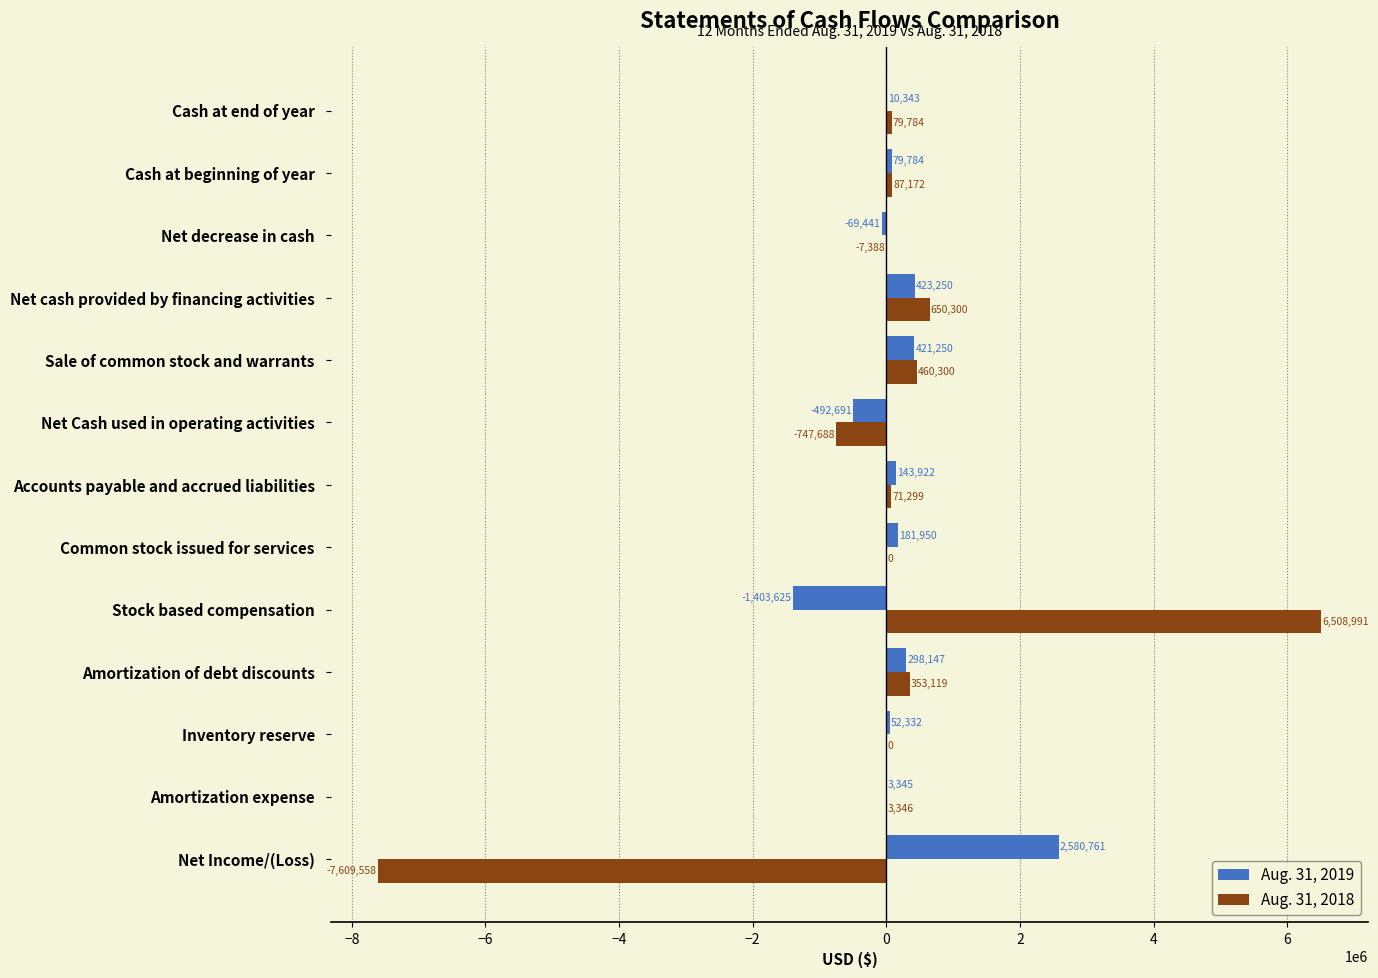

How many positive values does the Aug. 31, 2019 series have?

10